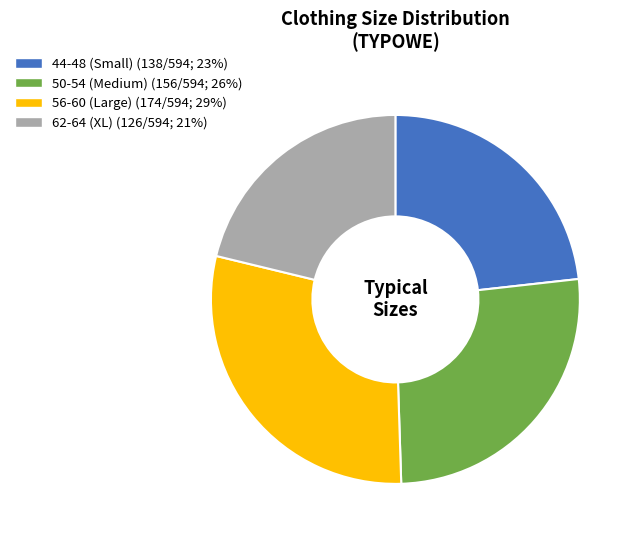

Is there a majority slice in this chart?

No